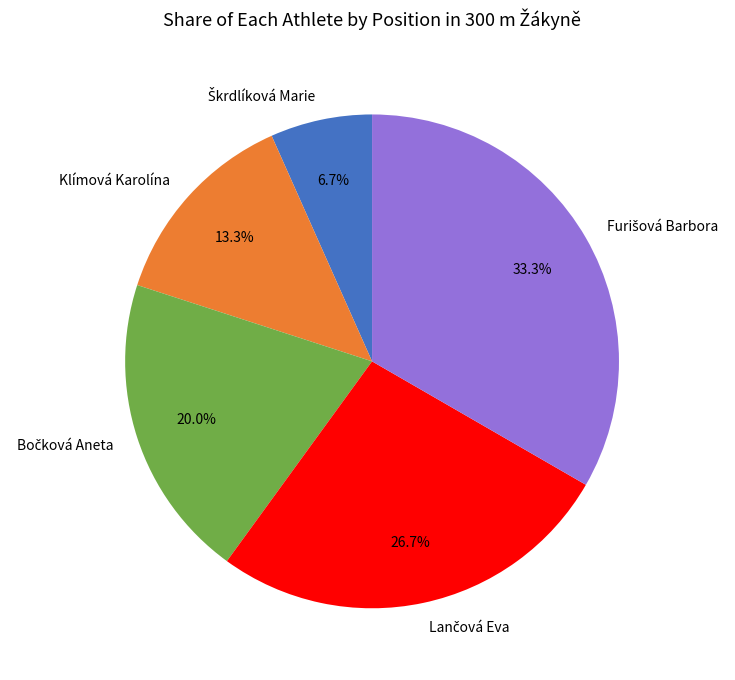

How much of the chart is everything except Klímová Karolína?

86.7%